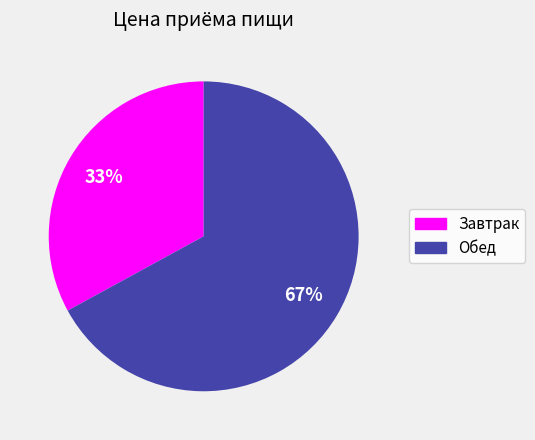

Is the sum of Обед and Завтрак greater than half?

Yes